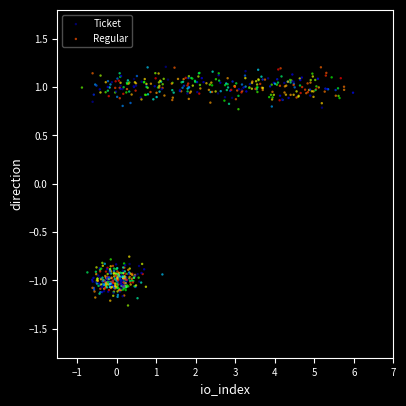

Which series reaches the minimum Y coordinate?

Ticket